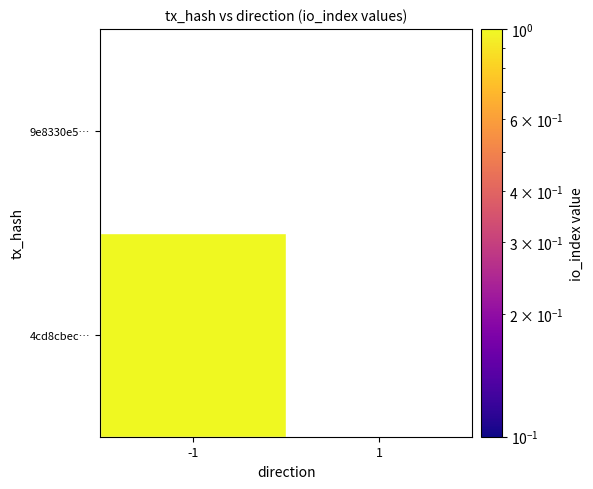

At how many categories does at least one series exceed 0?

1